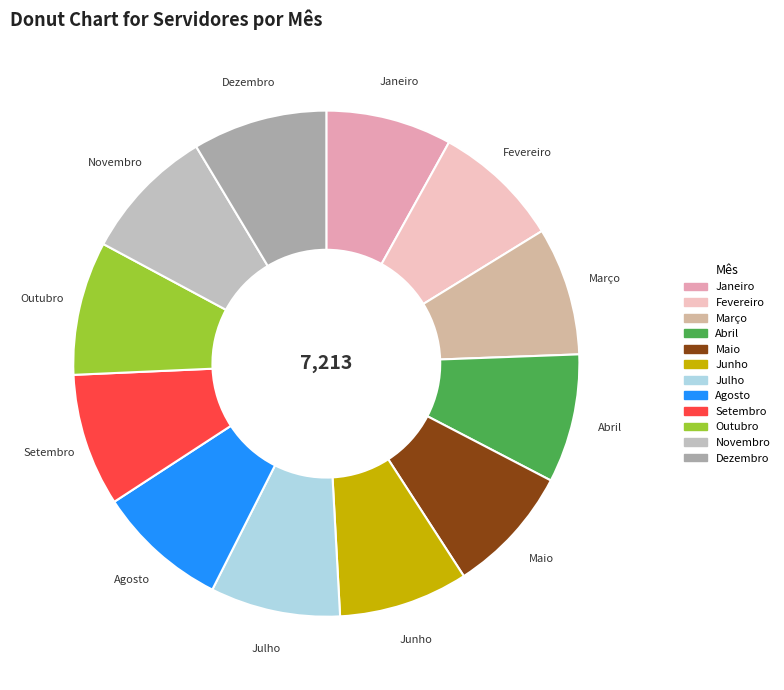

Approximately how many times larger is the value at Maio compared to Julho?

1.0